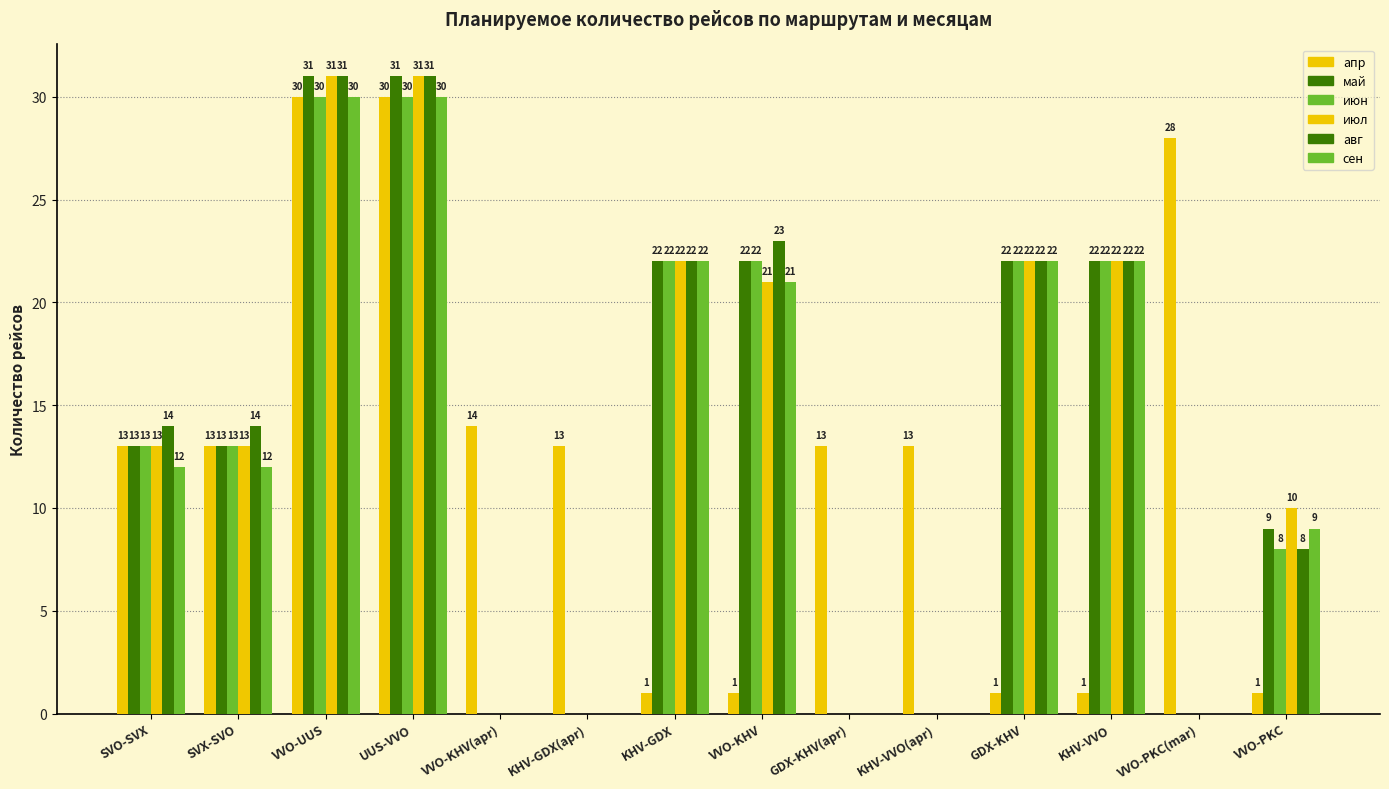

Which has a higher value, GDX-KHV or SVO-SVX?

SVO-SVX